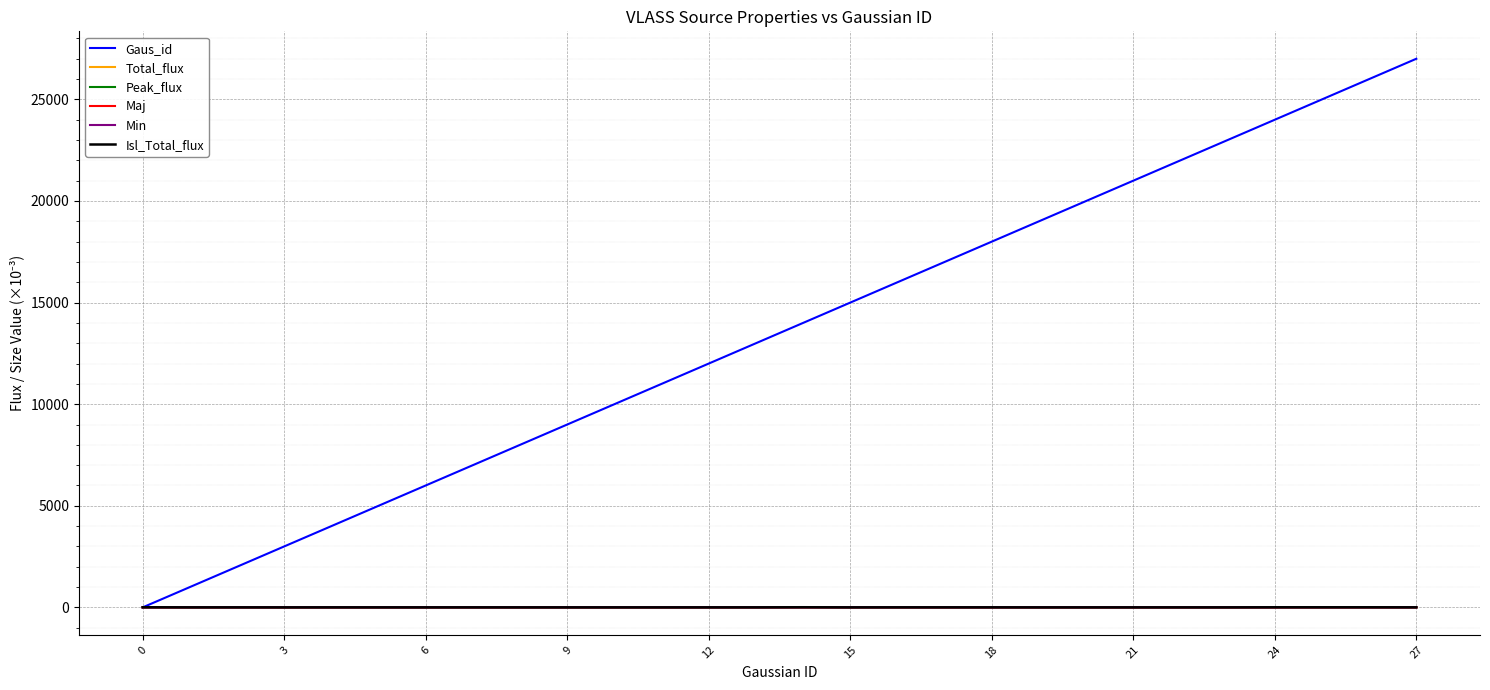

Which series has the widest spread of values?

Gaus_id